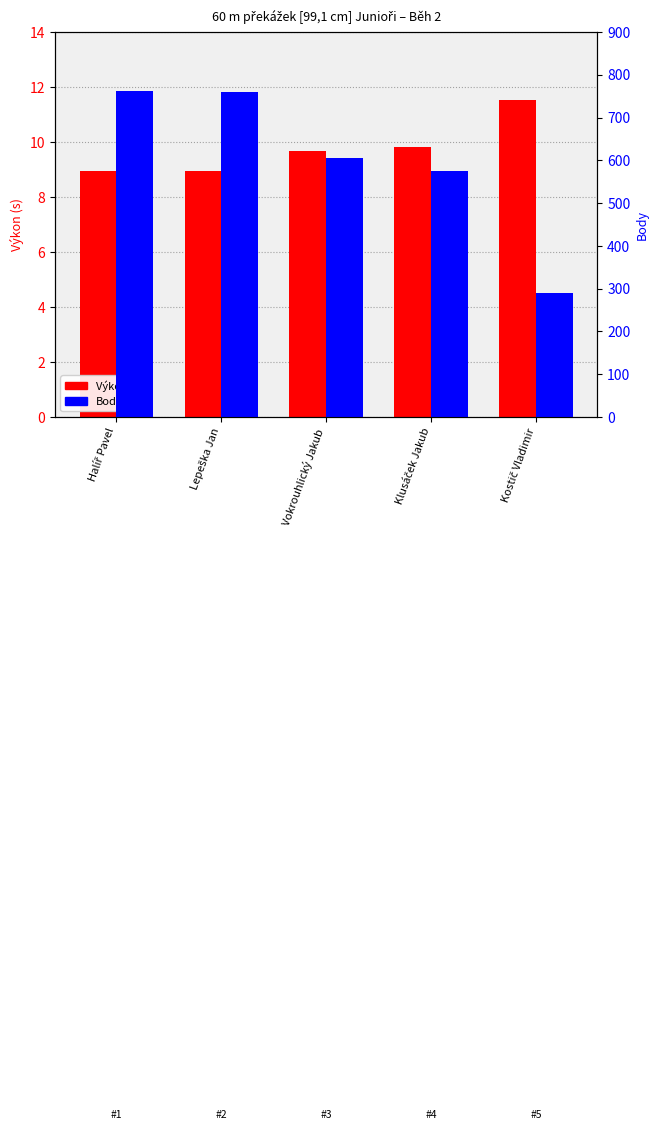

List the series in order of their peak value, highest first.

Body, Výkon (s)